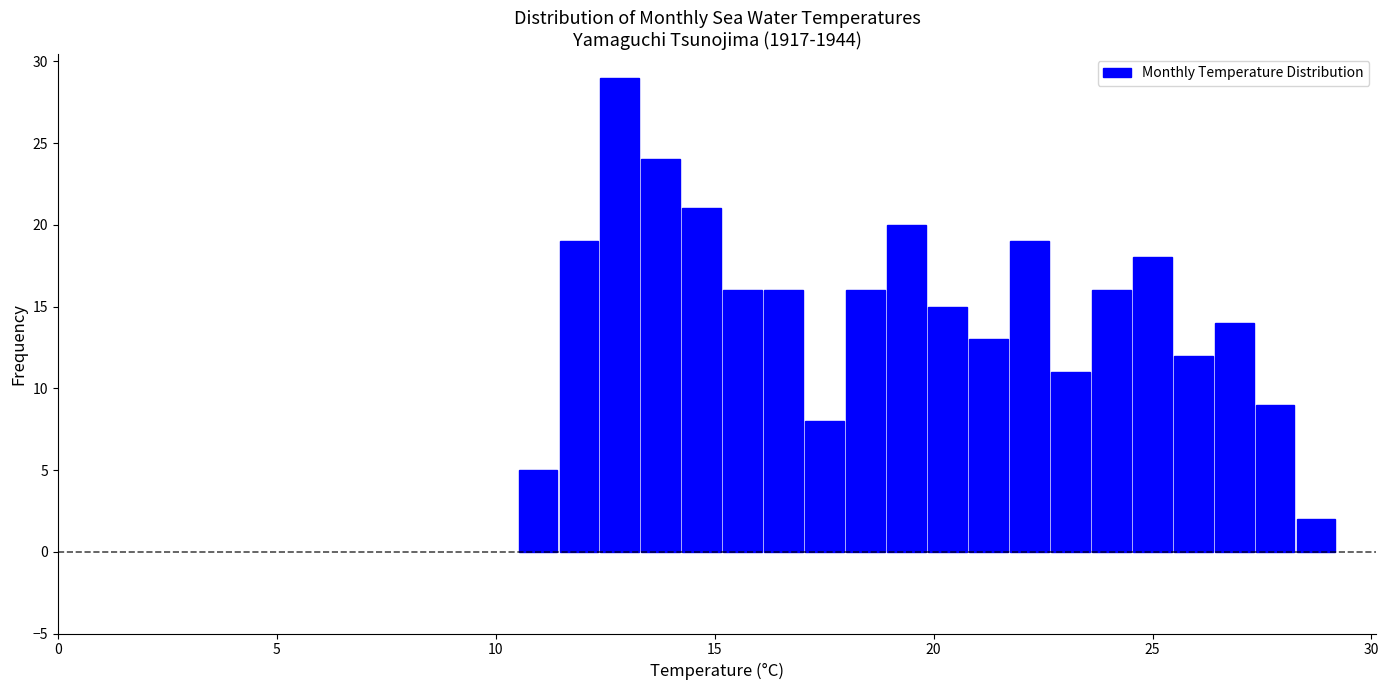

Around what value on the x-axis is the tallest bar? Give the approximate position of its centre, as read against the axis.

13.0